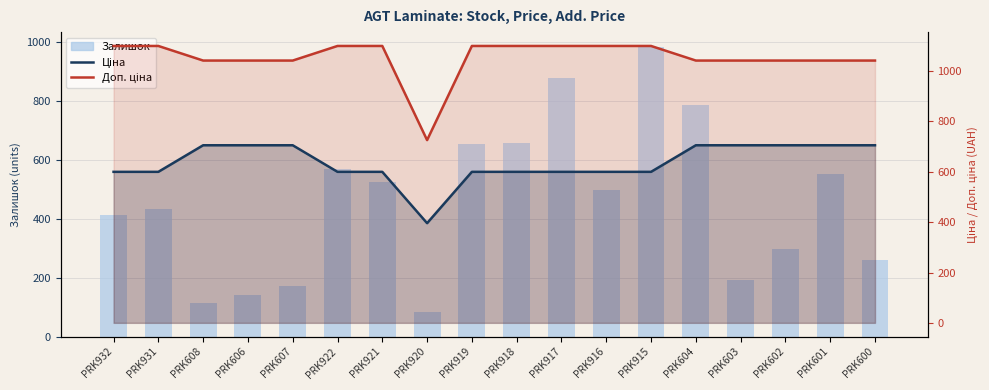

At which label is Ціна closest to 550?

PRK932